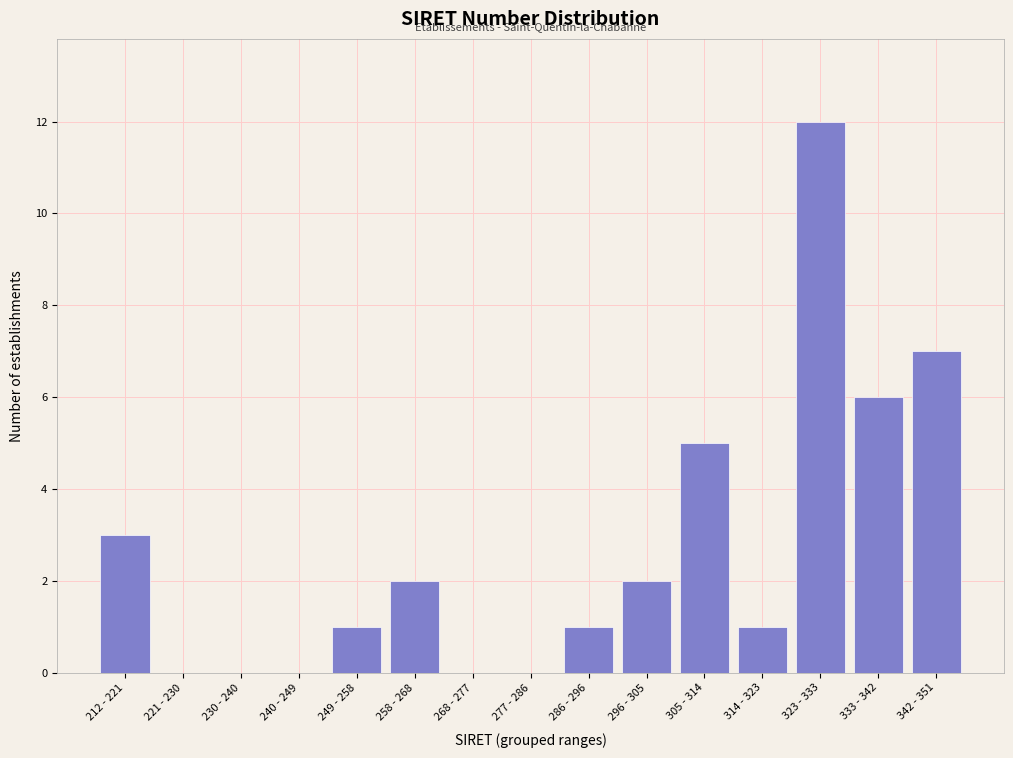

Reading left to right, list all the values displayed in this chart.

212 - 221=3	221 - 230=0	230 - 240=0	240 - 249=0	249 - 258=1	258 - 268=2	268 - 277=0	277 - 286=0	286 - 296=1	296 - 305=2	305 - 314=5	314 - 323=1	323 - 333=12	333 - 342=6	342 - 351=7